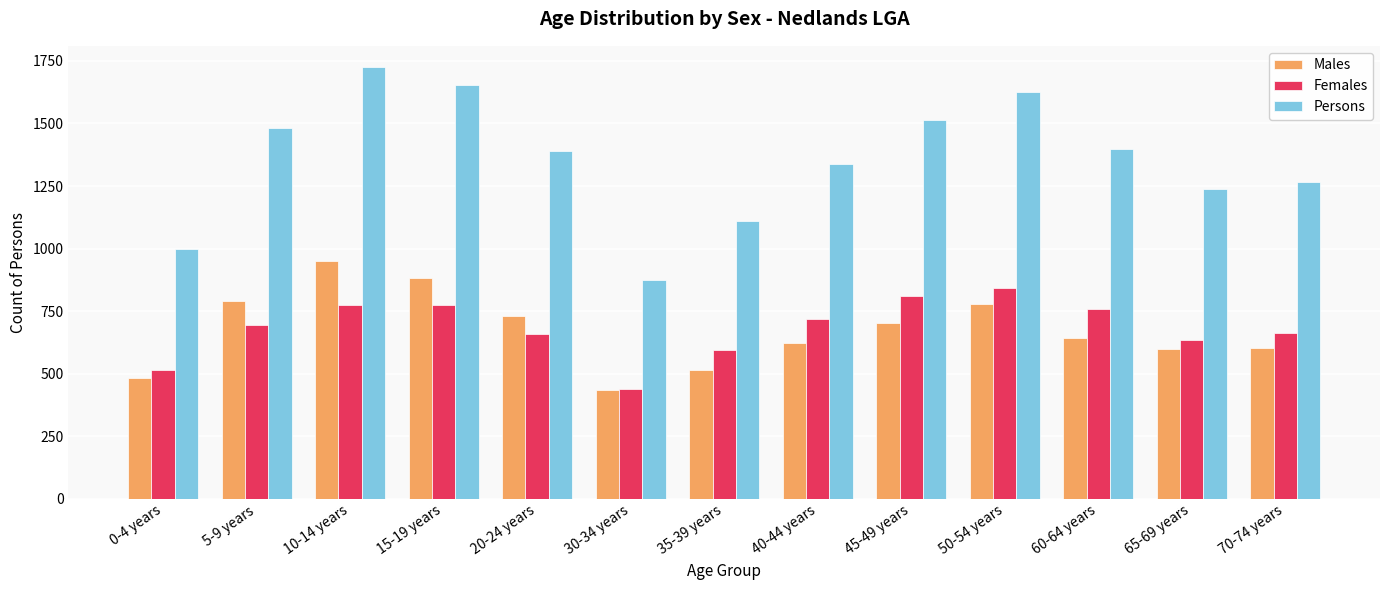

What is the difference between the maximum and minimum values in the Persons series?

848